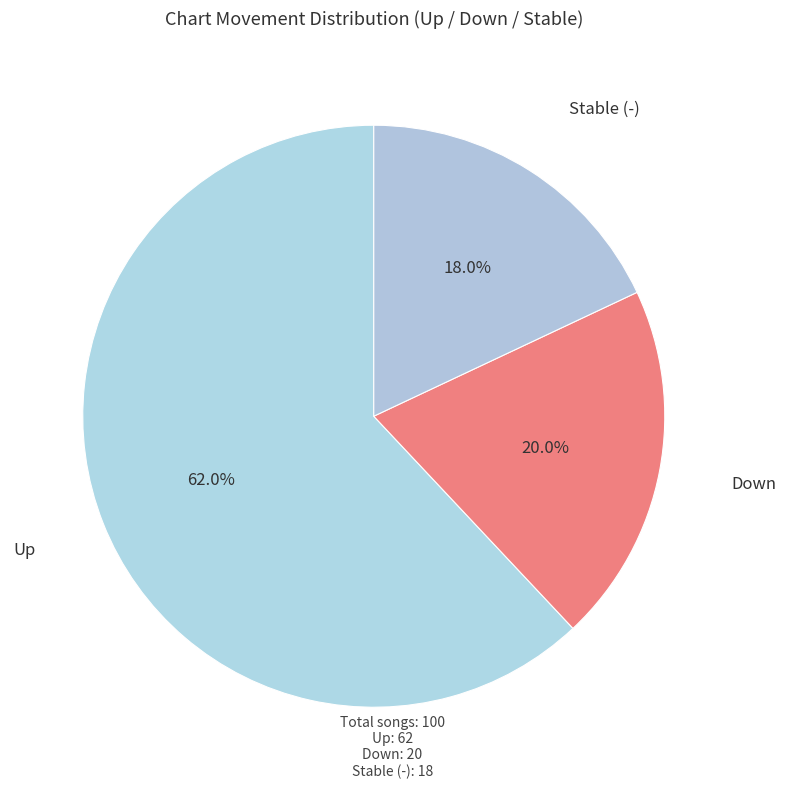

Is the sum of Down and Stable (-) greater than half?

No